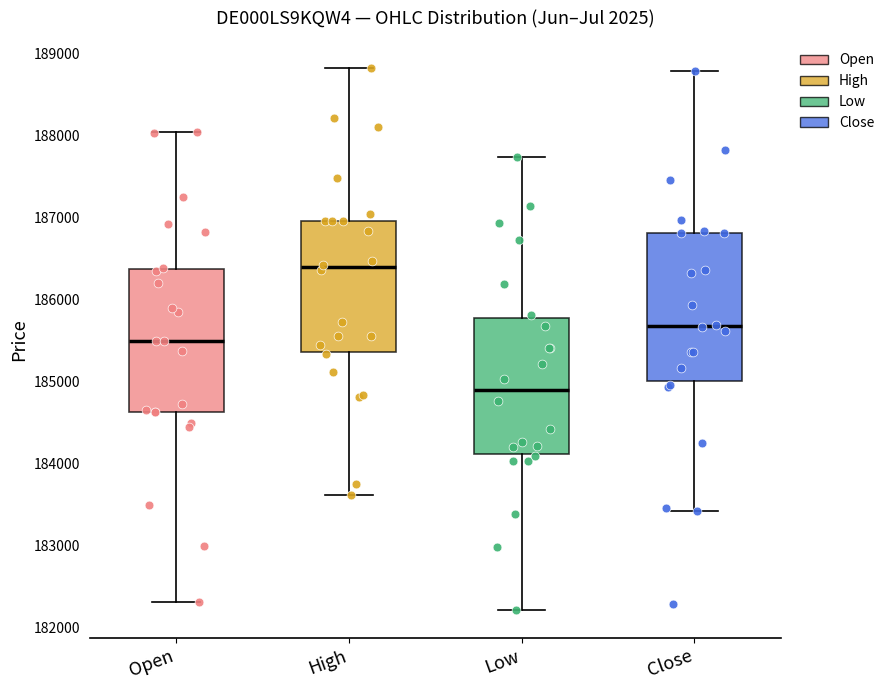

Which box has the highest median line?

High